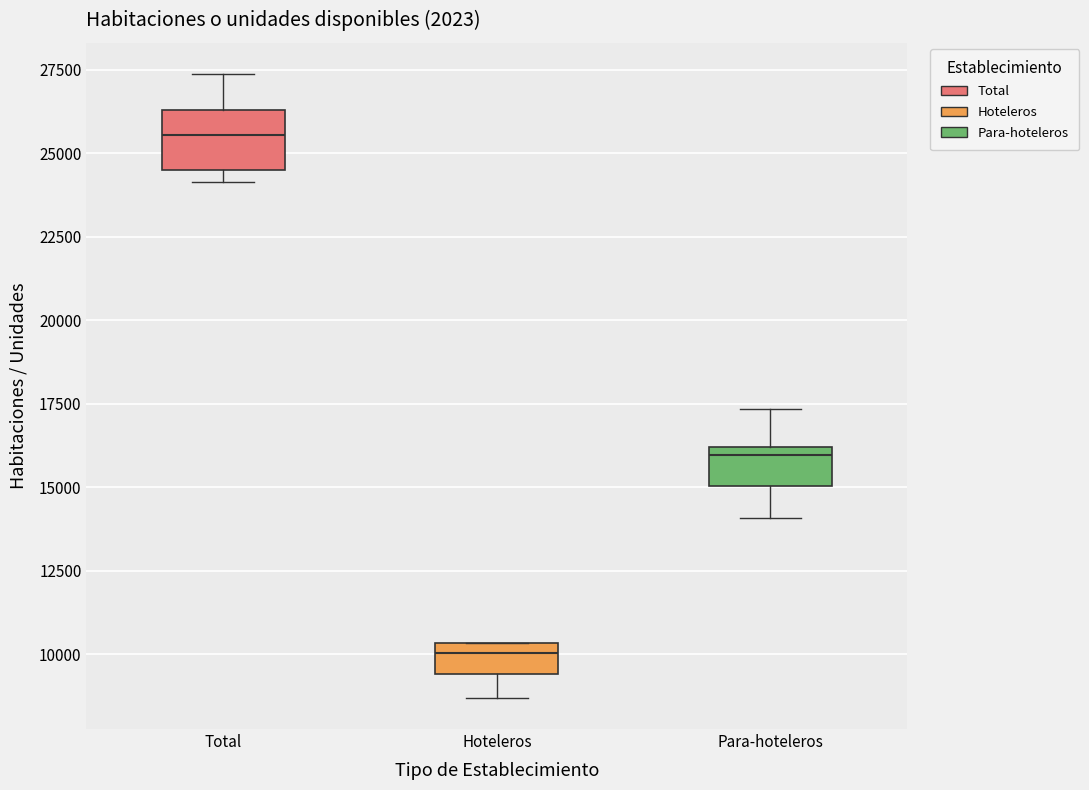

Where does the lower whisker of the box for Hoteleros end on the y-axis? The values are not printed on the chart, so give them approximately, as read against the axis.

8500